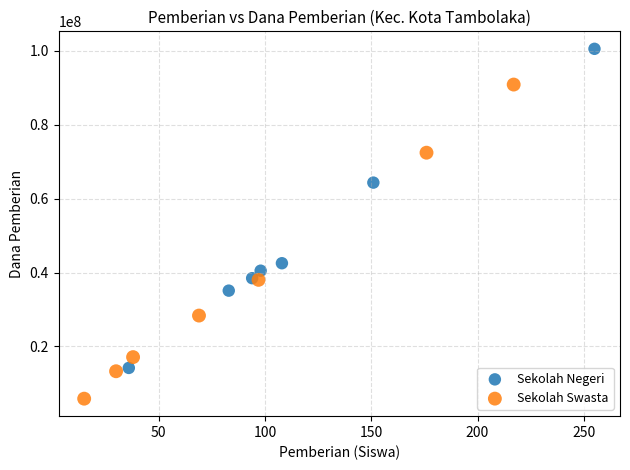

Which series contains the lowest Y value?

Sekolah Swasta